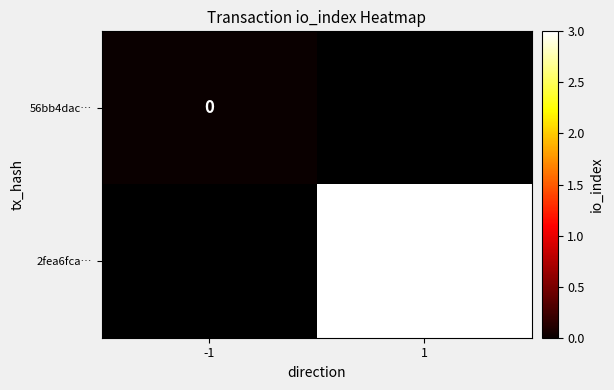

Rank the series by their average value, from lowest to highest.

56bb4dac…, 2fea6fca…